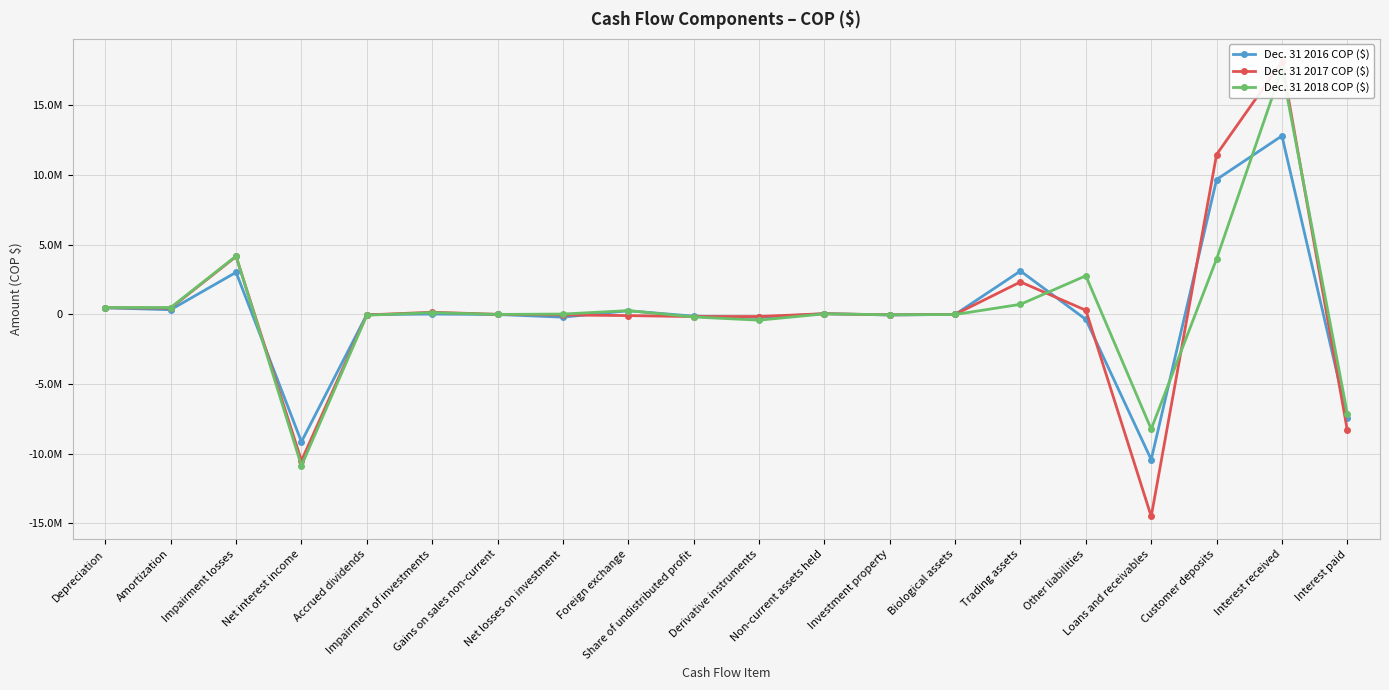

What is the difference between the second highest and minimum values in the Dec. 31 2018 COP ($) series?

15043596